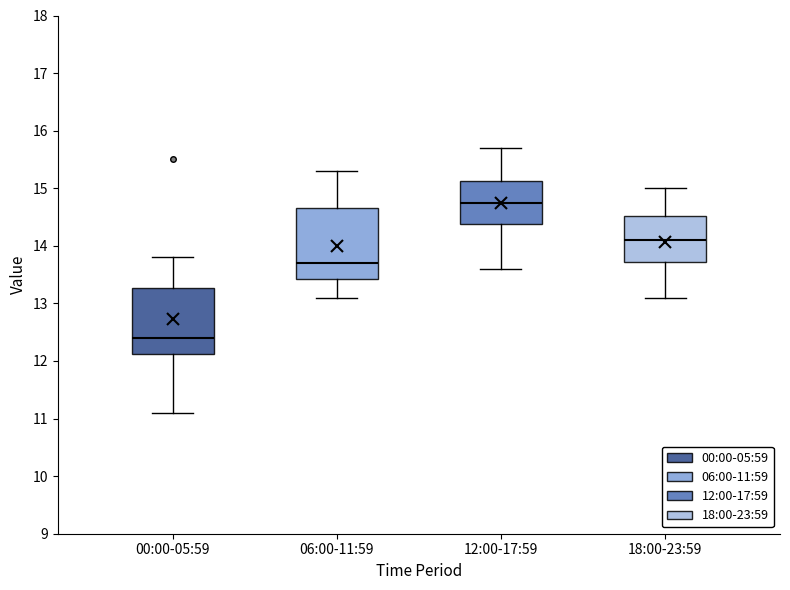

Where does the median line of the box for 12:00-17:59 sit on the y-axis? The values are not printed on the chart, so give them approximately, as read against the axis.

14.8